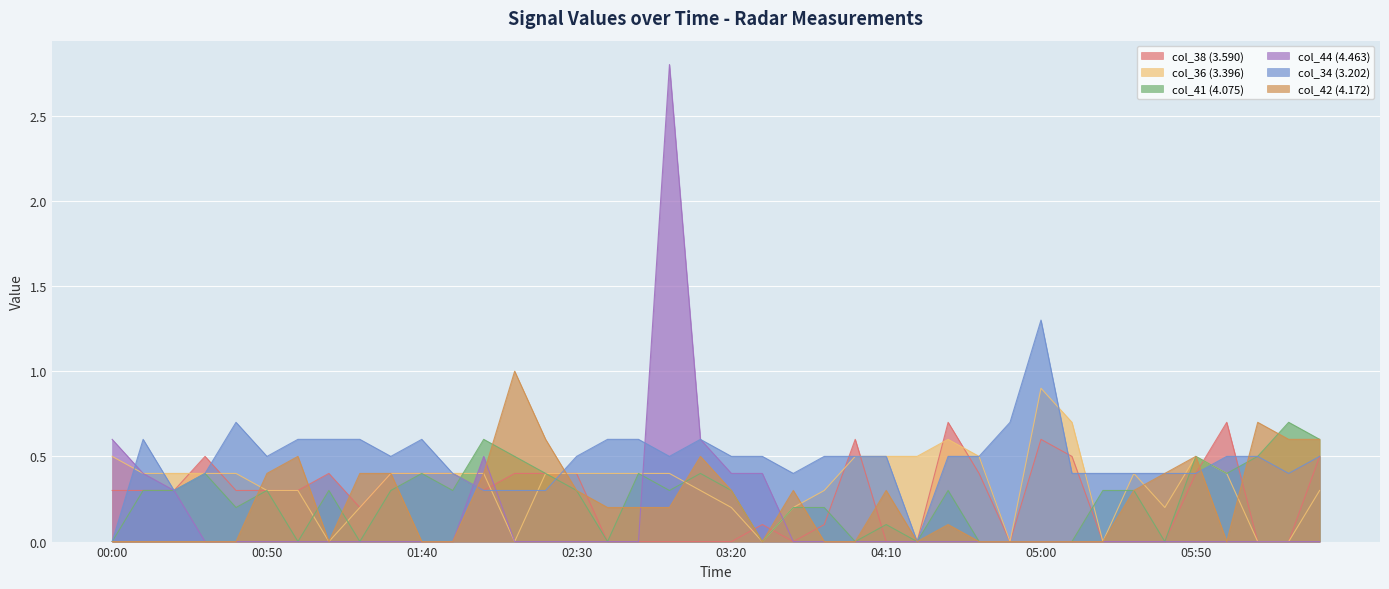

Which series has the largest range (max minus min)?

col_44 (4.463)